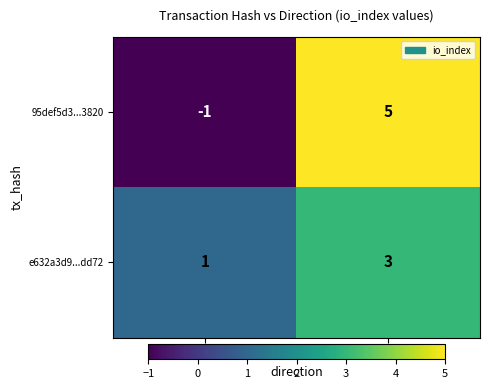

List the series in order of their peak value, highest first.

95def5d3...3820, e632a3d9...dd72